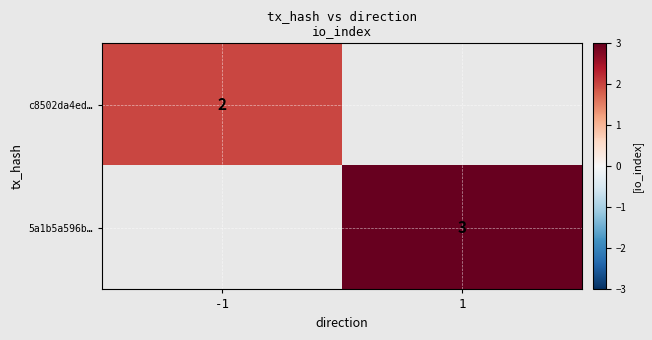

How many distinct data groups are displayed?

2